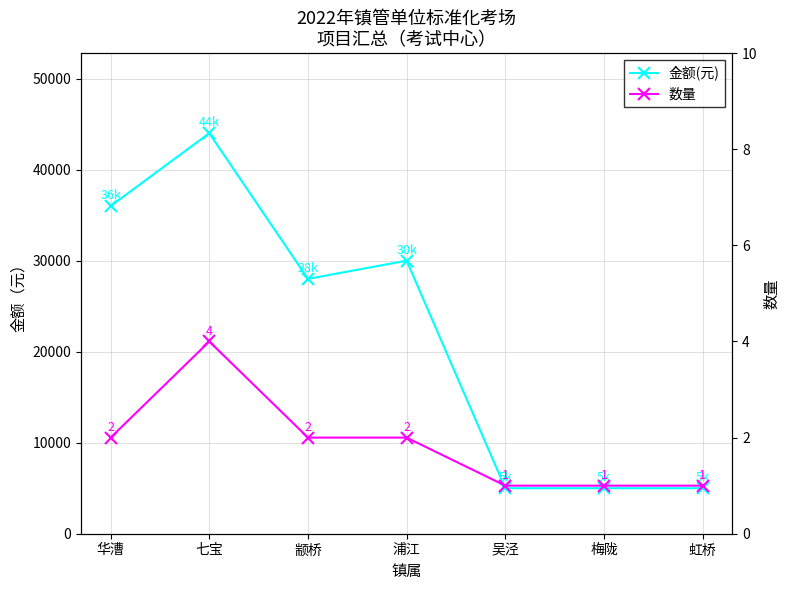

True or false: 金额(元) has a value of 8850 at 吴泾.

False